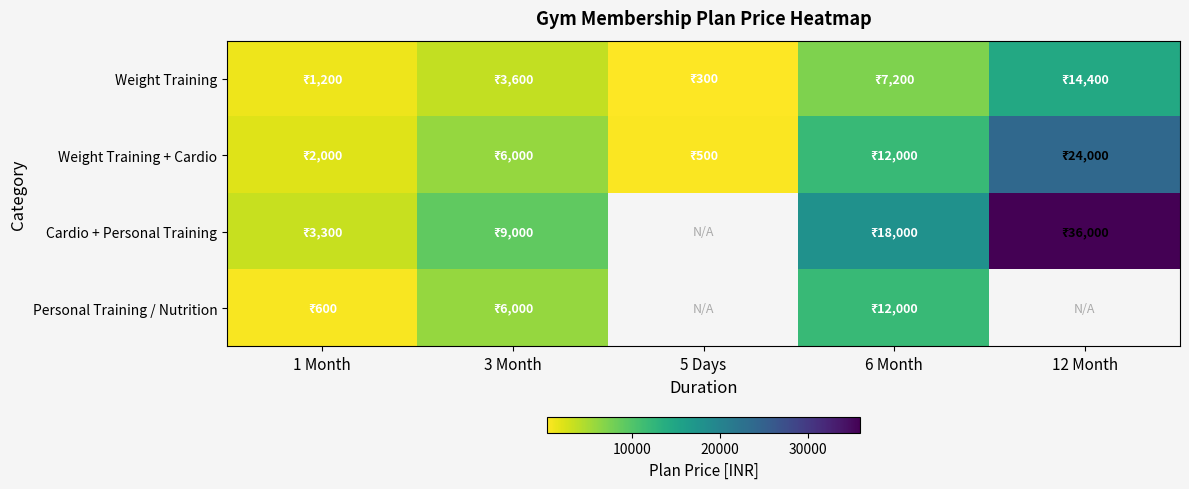

Which series has the largest range (max minus min)?

Cardio + Personal Training